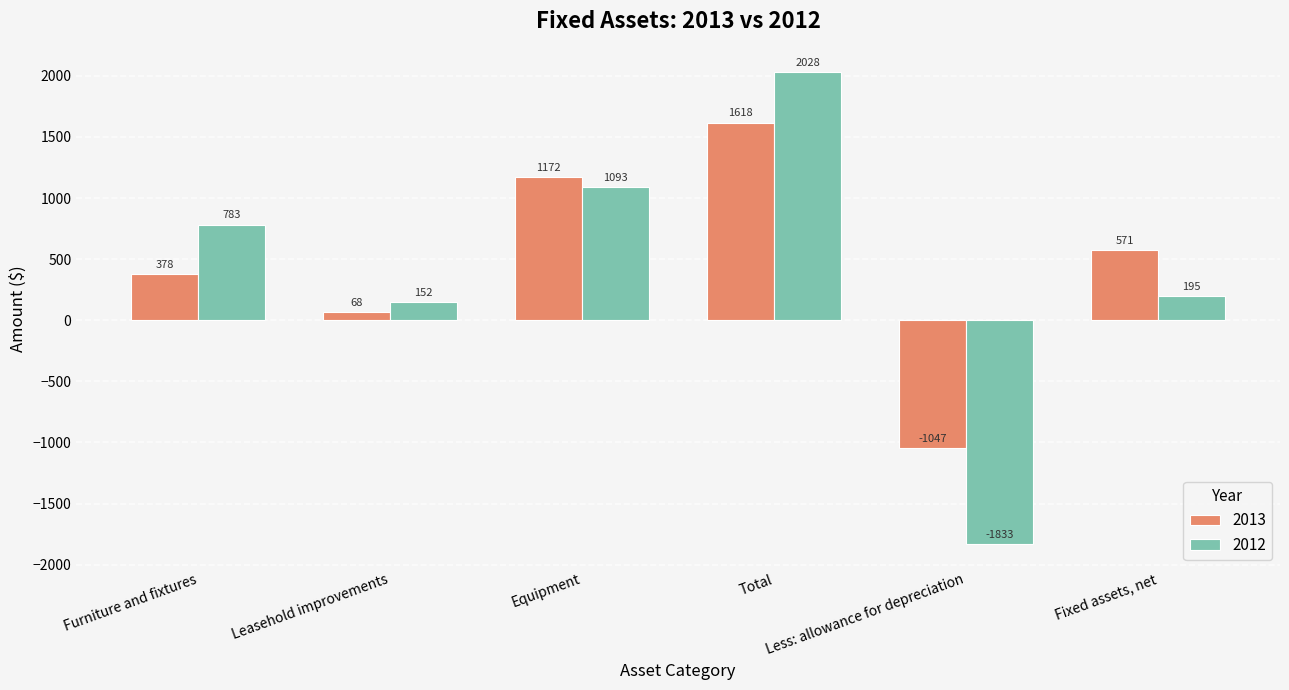

At which label is 2012 closest to 97?

Leasehold improvements